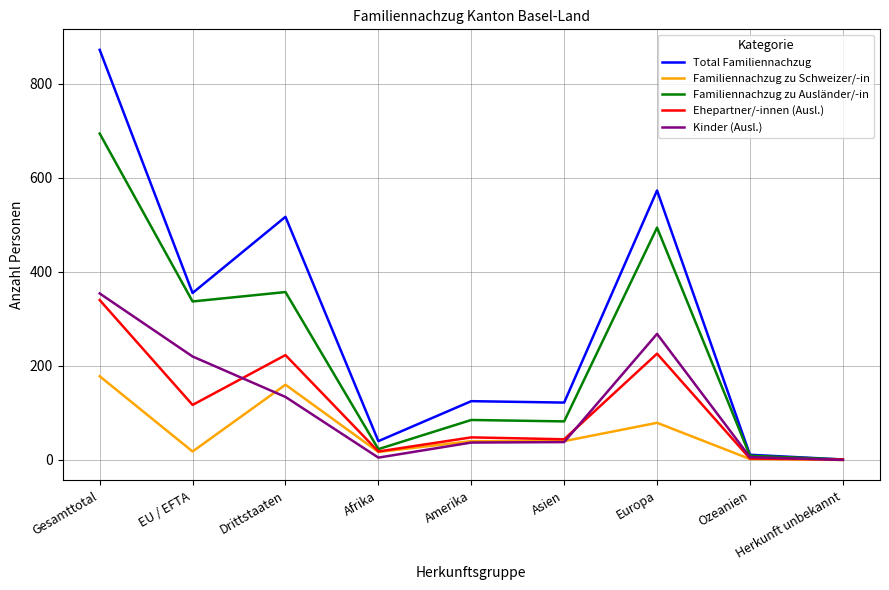

What is the average value of the Kinder (Ausl.) series?

118